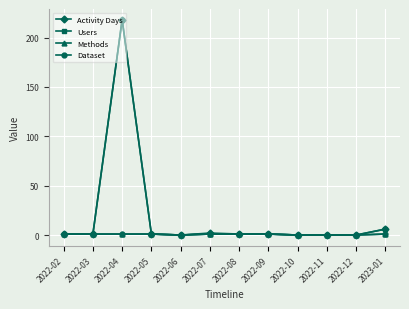

The Activity Days series shows 0 at 2022-06. True or false?

True